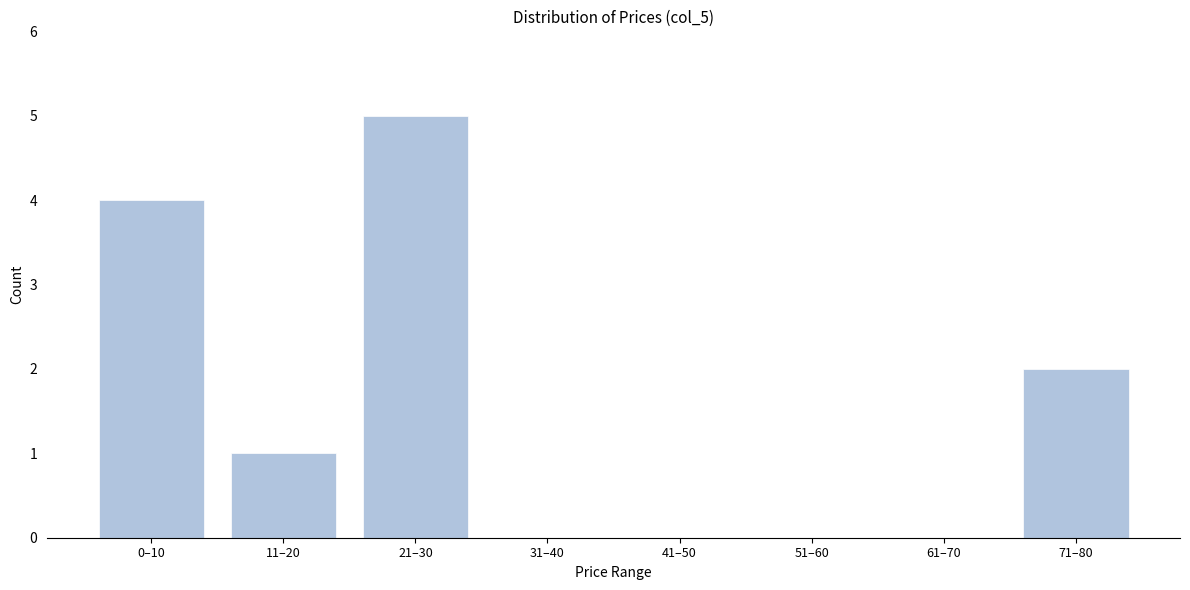

Reading left to right, list all the values displayed in this chart.

0–10=4	11–20=1	21–30=5	31–40=0	41–50=0	51–60=0	61–70=0	71–80=2